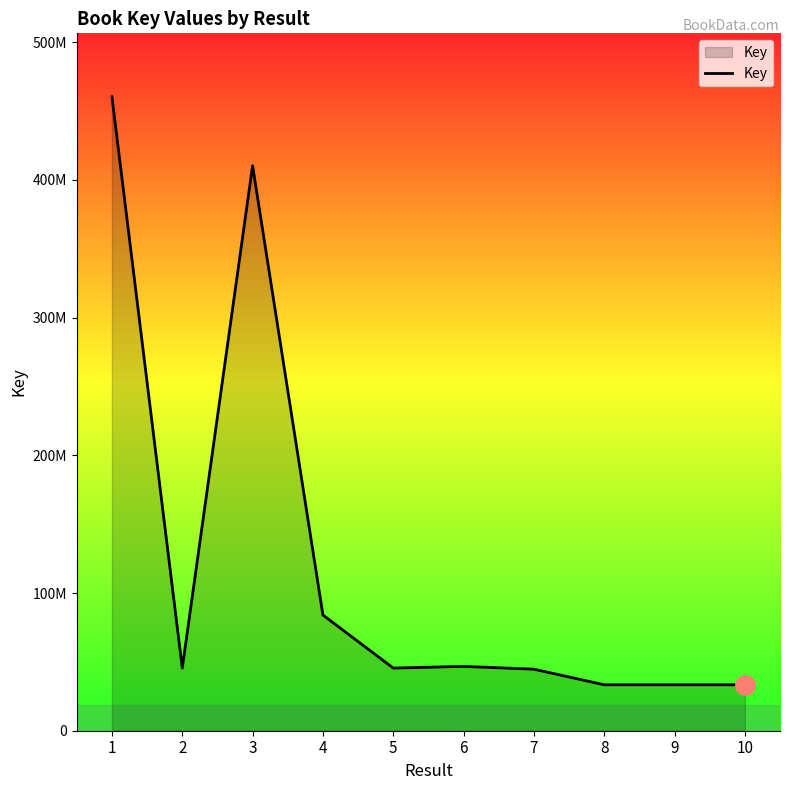

Which label corresponds to the smallest value in the chart?

10